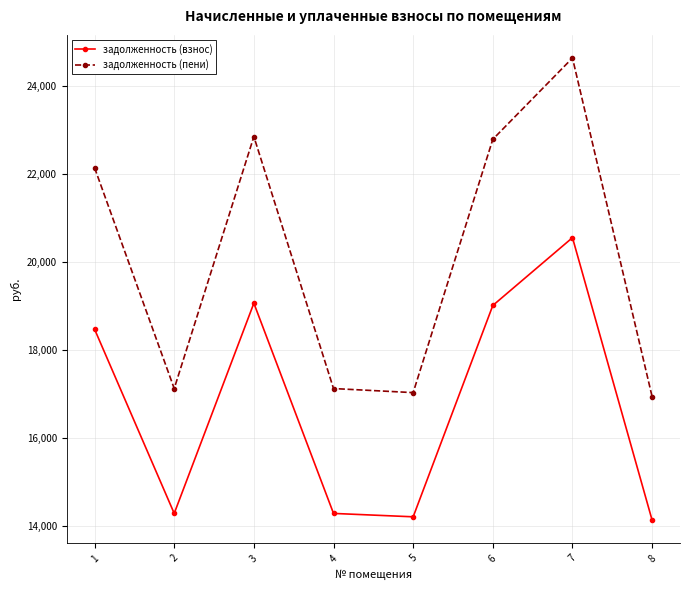

At which category is the sum across all series the highest?

7